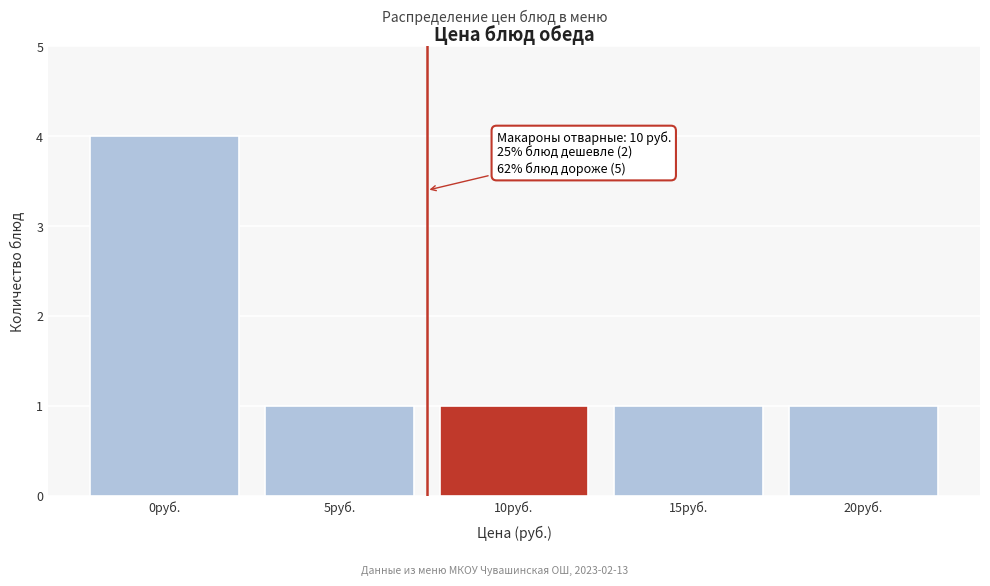

Reading left to right, transcribe all the data shown in this chart.

0руб.=4	5руб.=1	10руб.=1	15руб.=1	20руб.=1